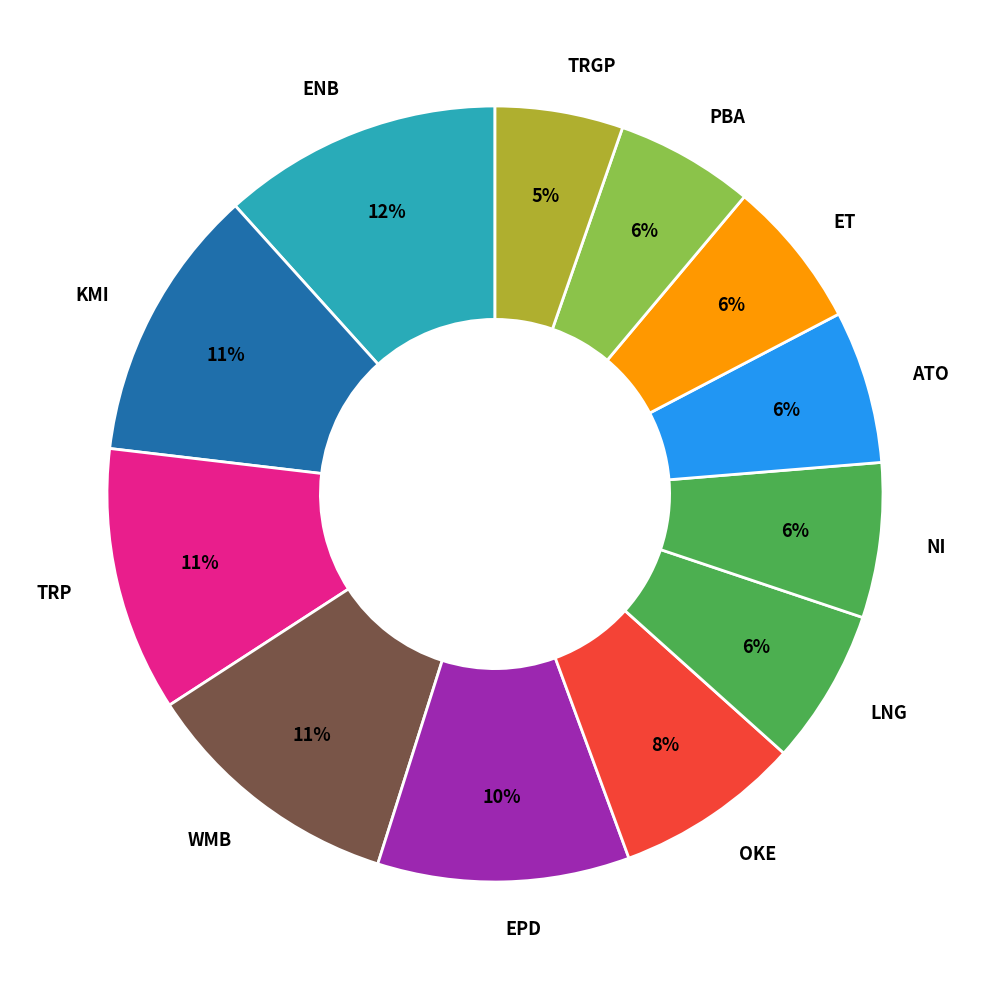

How many segments does this pie chart have?

12